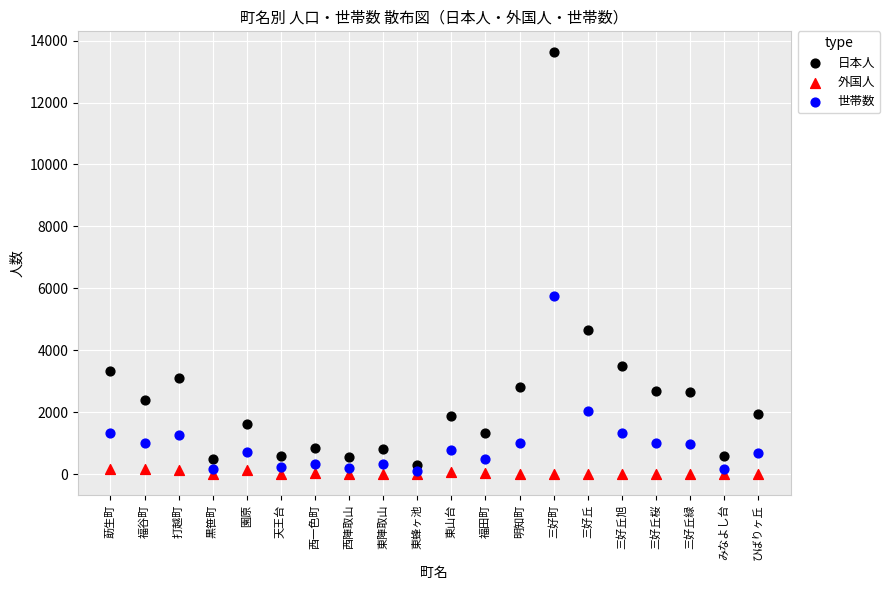

Which series contains the highest Y value?

日本人